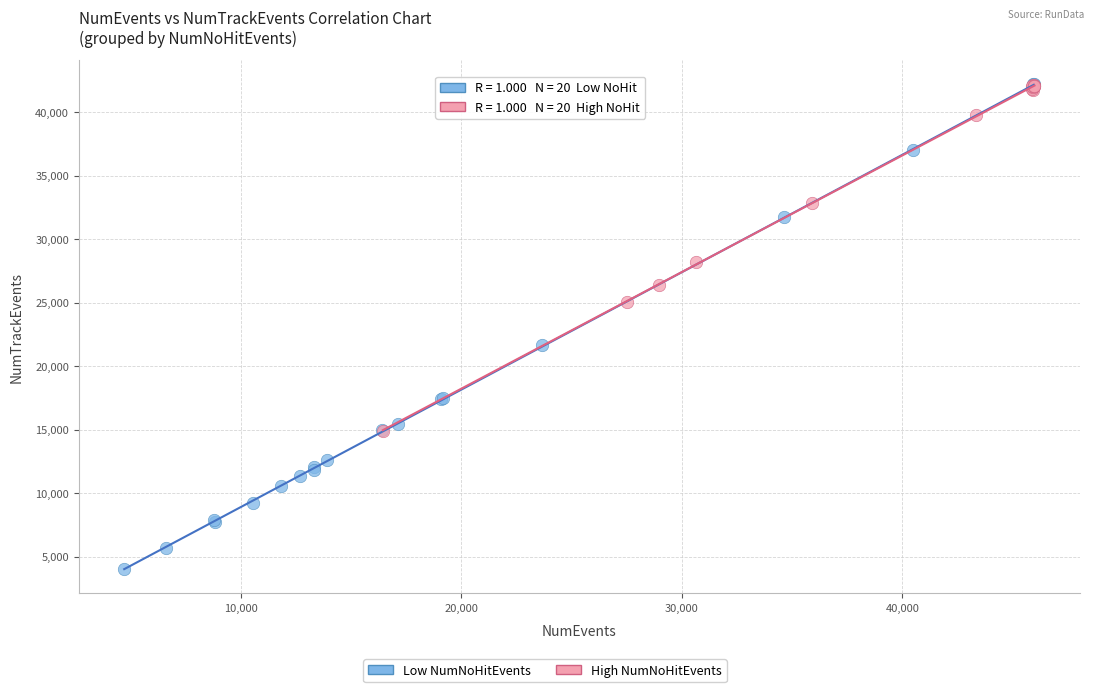

Which series contains the lowest Y value?

Low NumNoHitEvents